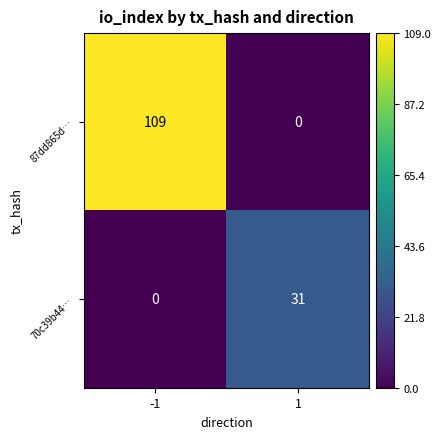

List the labels in order of 70c39b44… value, largest first.

1, -1